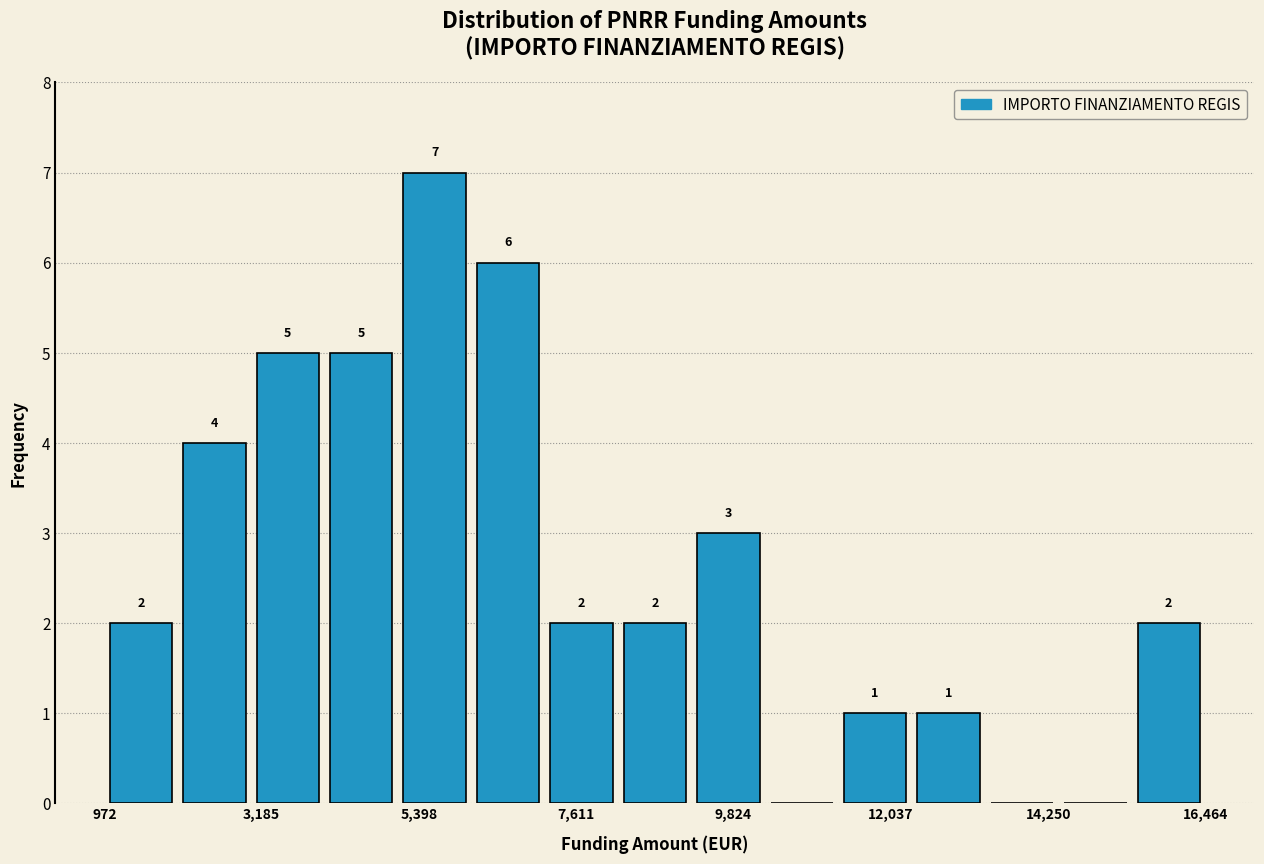

Read against the x-axis, roughly where is the centre of the tallest bar?

5500